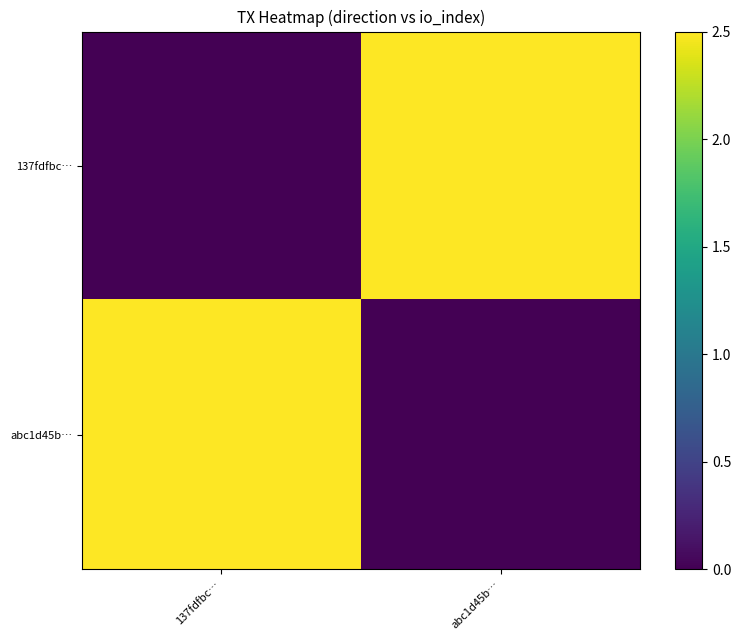

Which label corresponds to the smallest value in the chart?

137fdfbc…